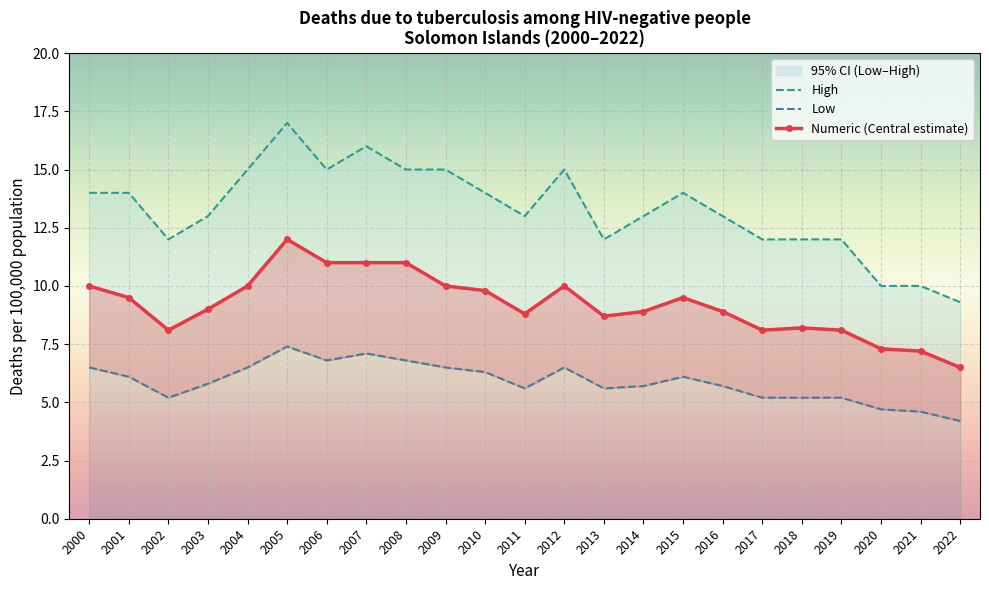

How many High values are between 12 and 15?

18